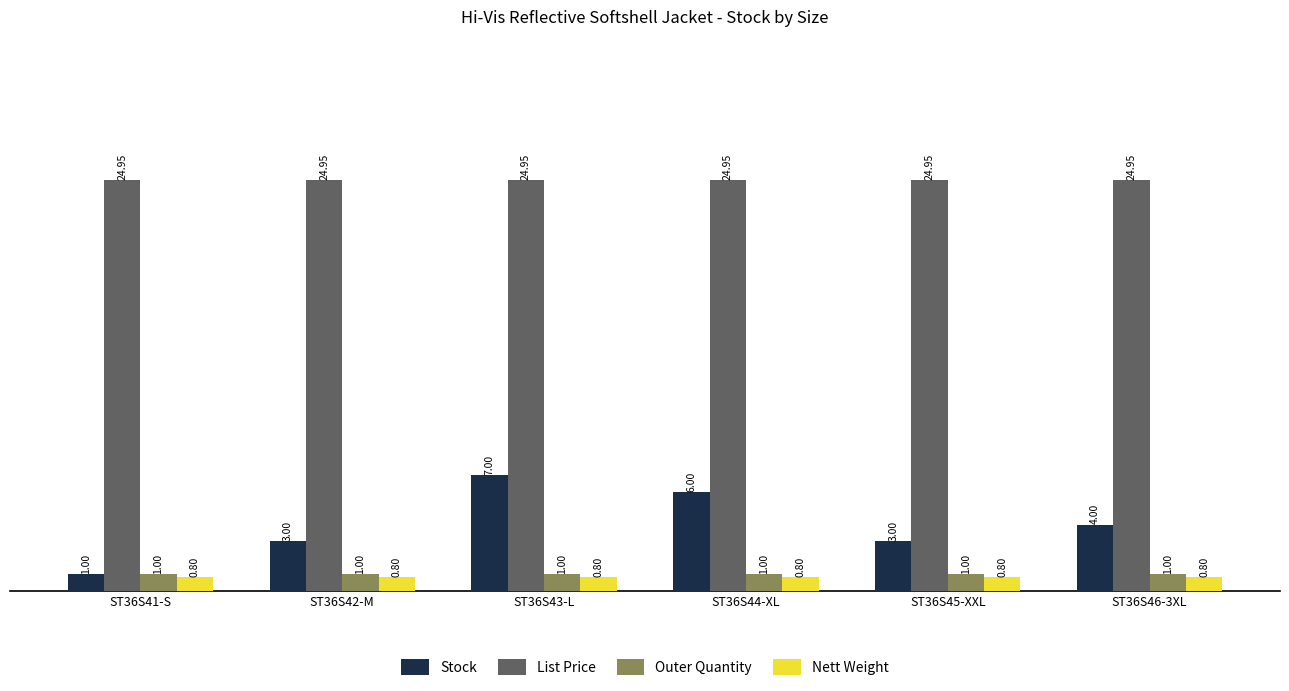

At which category is the sum across all series the highest?

ST36S43-L